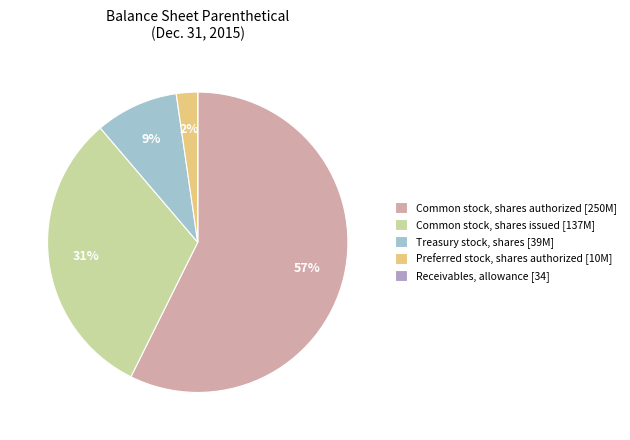

Is it true that Treasury stock, shares [39M] is 9% of the pie?

True